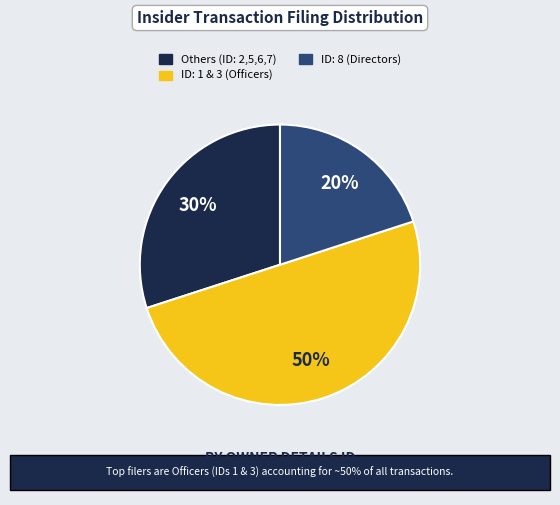

To the nearest percent, what is the average slice percentage?

33%